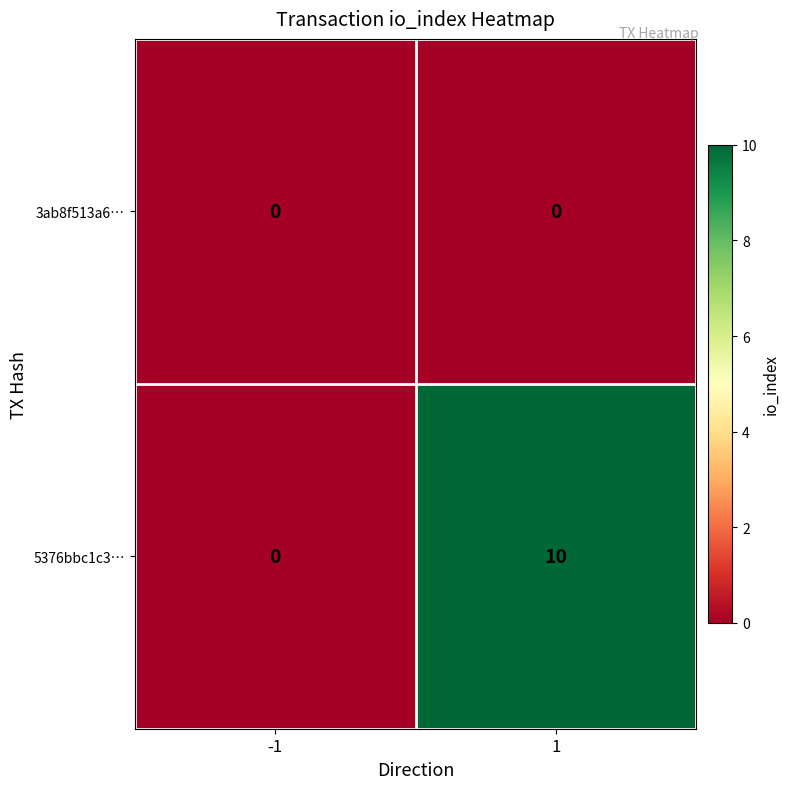

Which series has the largest total across all categories?

5376bbc1c3…